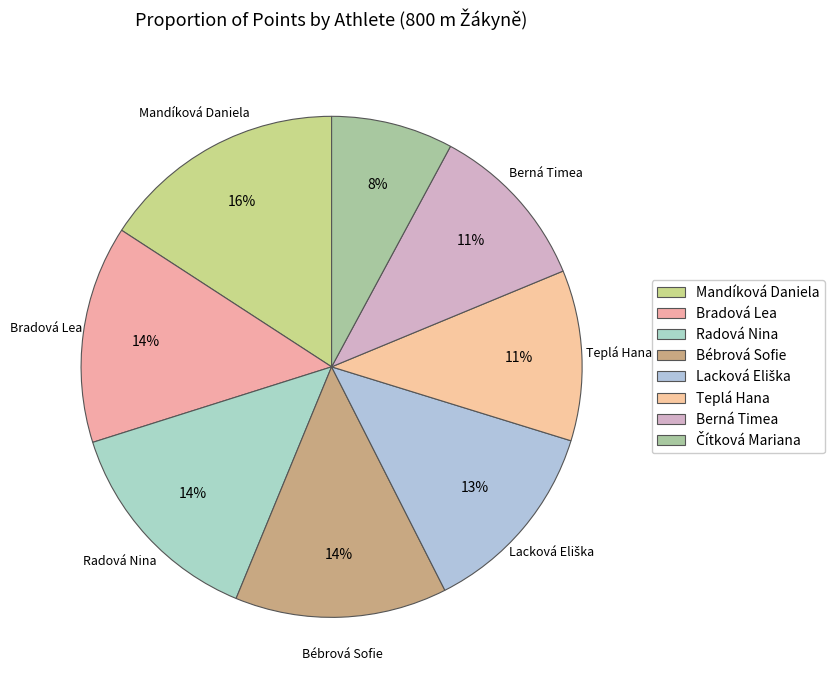

What percentage is the Lacková Eliška slice, to the nearest percent?

13%